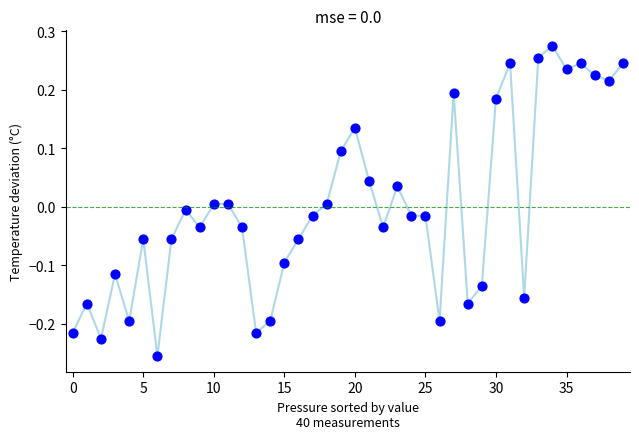

What is the range of Y values (max minus min)?

0.5